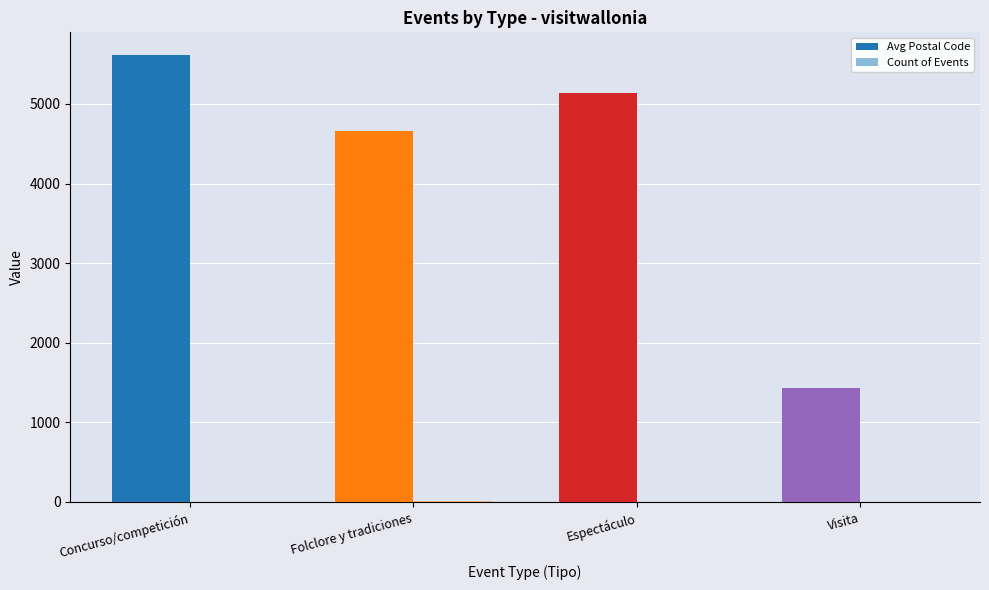

Are the bars horizontal?

No